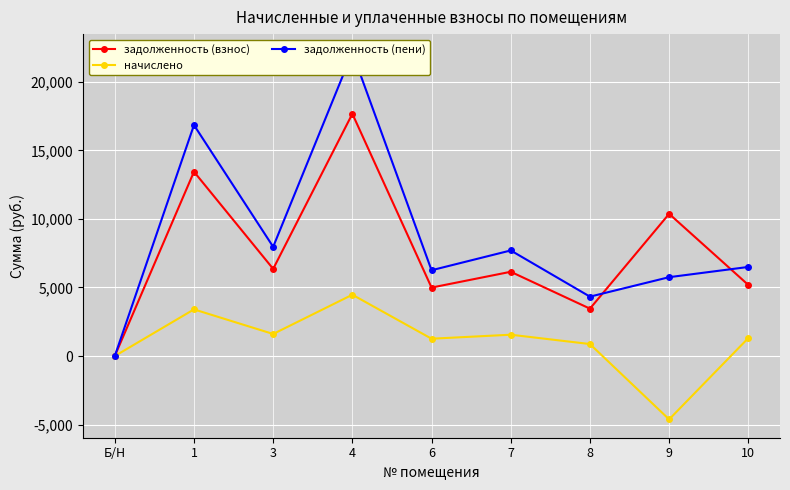

Between 7 and 3, which is larger?

3